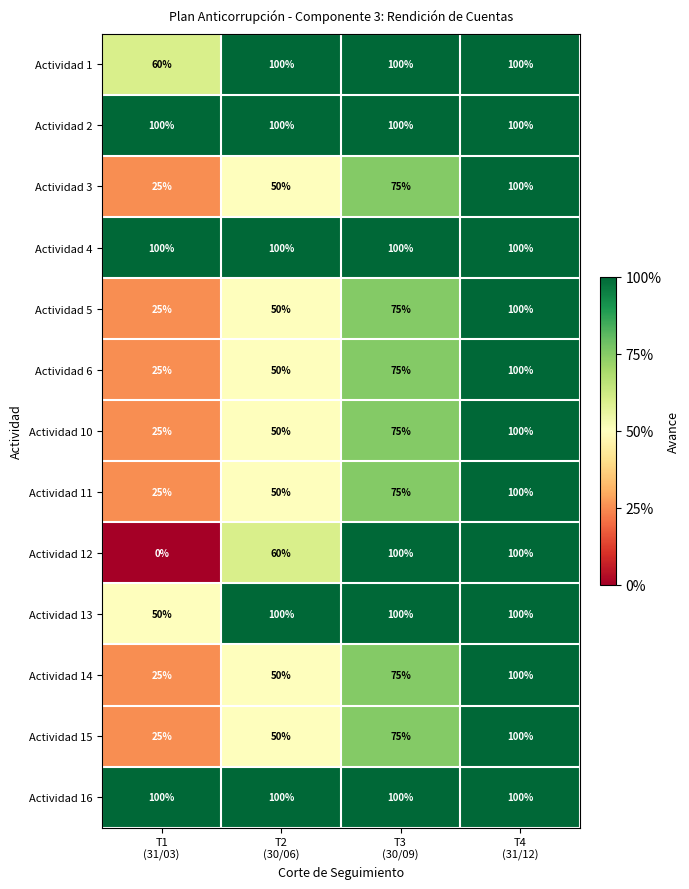

At how many categories does at least one series exceed 96?

4